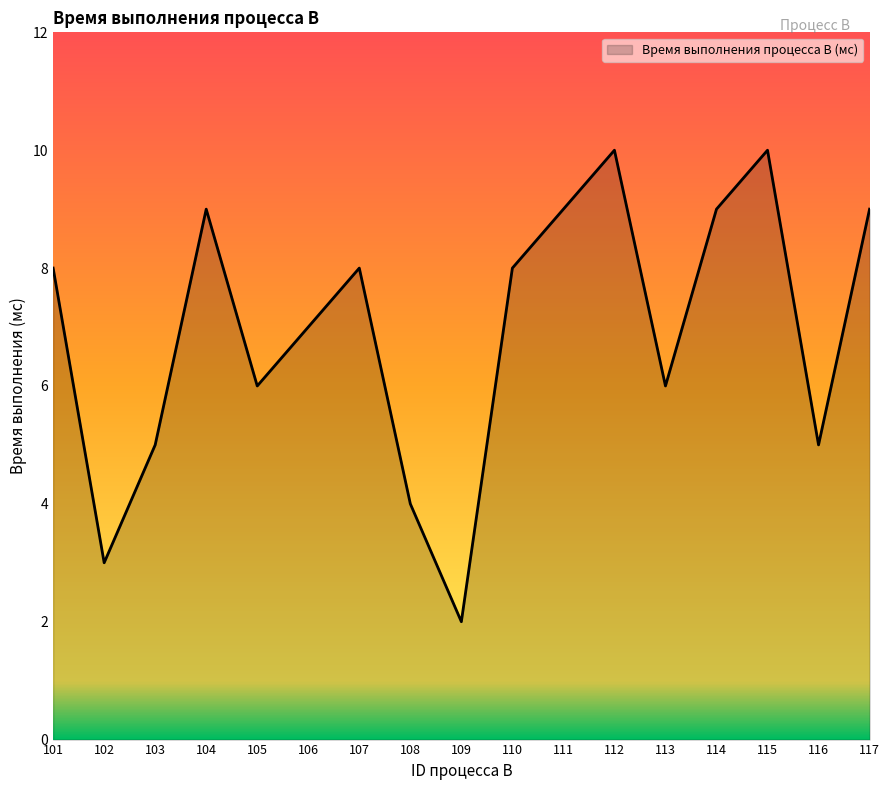

How many lines are shown in the chart?

1